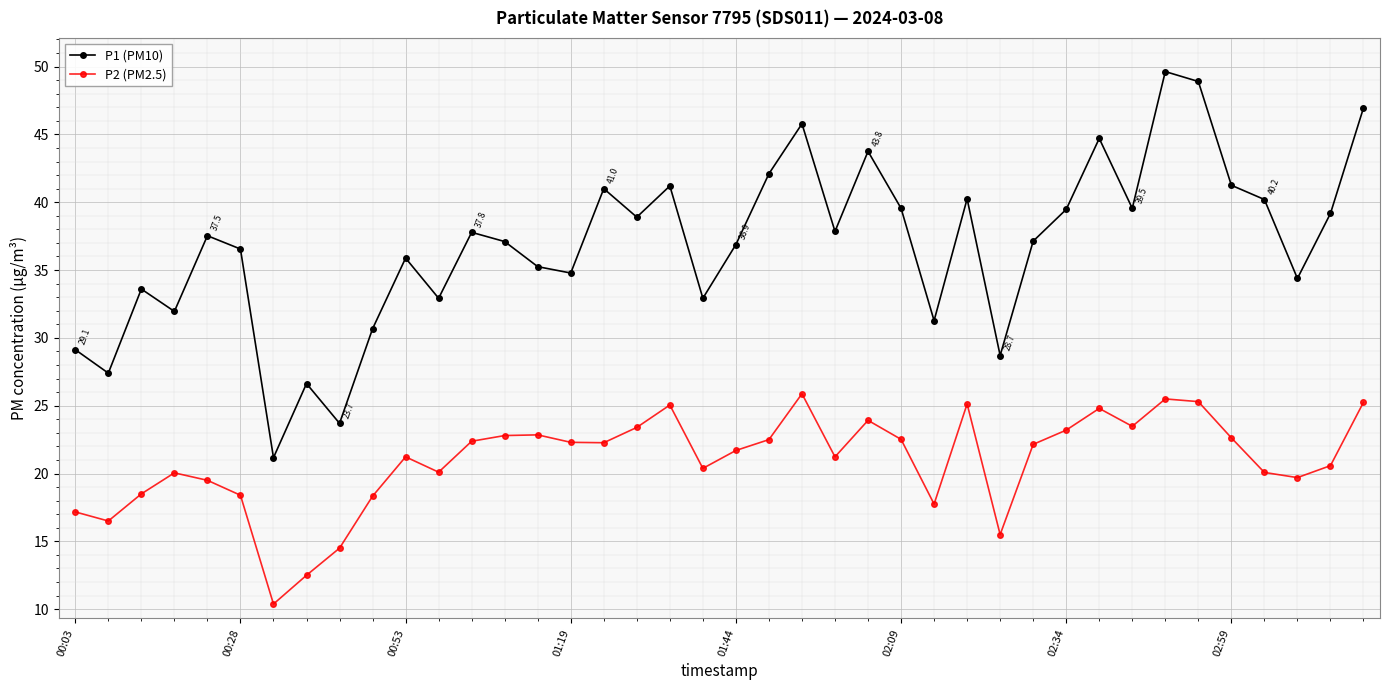

What is the difference between the maximum and second lowest values in the P2 (PM2.5) series?

13.4